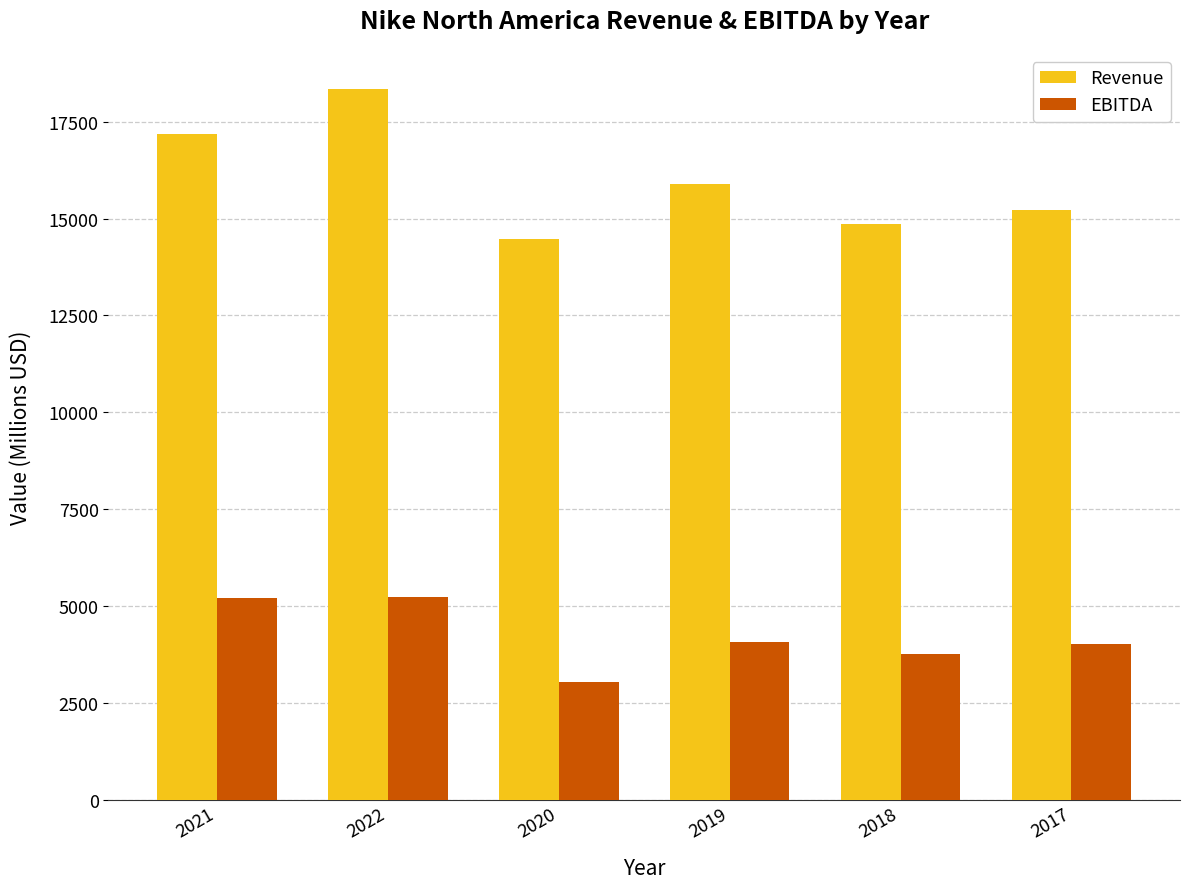

Count the number of categories in the chart.

6